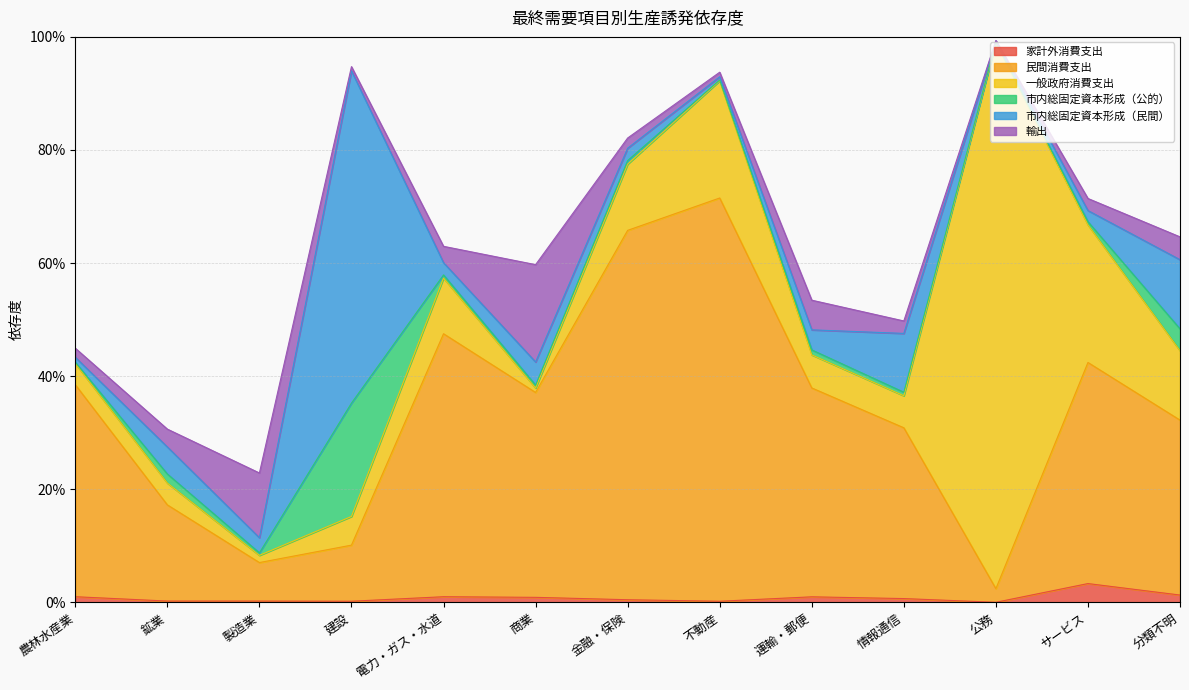

Between 金融・保険 and サービス, which is larger?

サービス